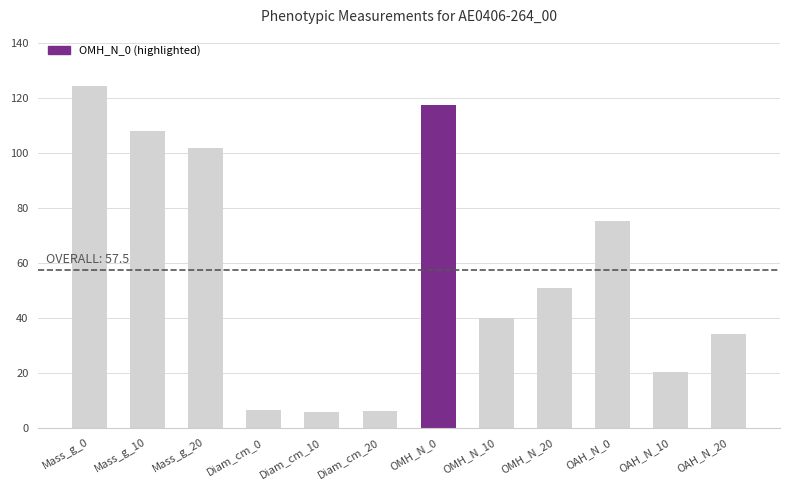

Are the bars horizontal?

No